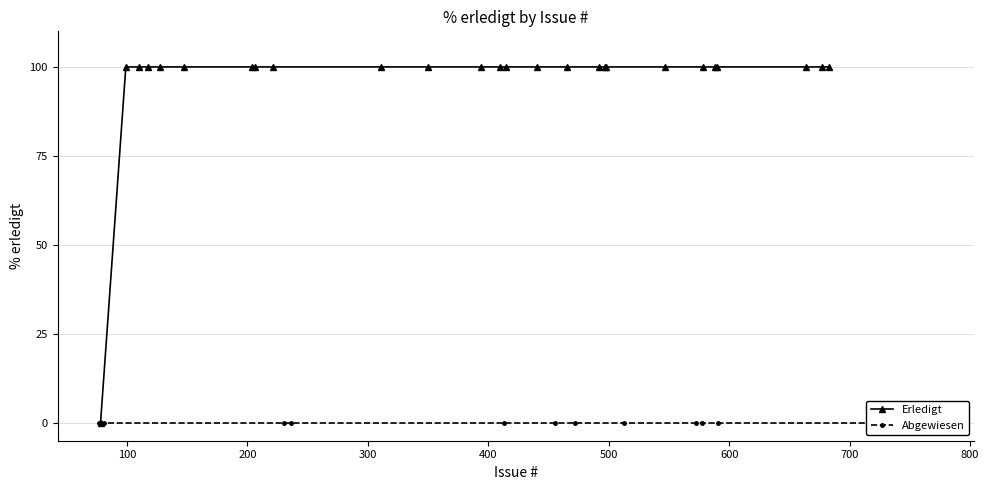

How many lines are shown in the chart?

2